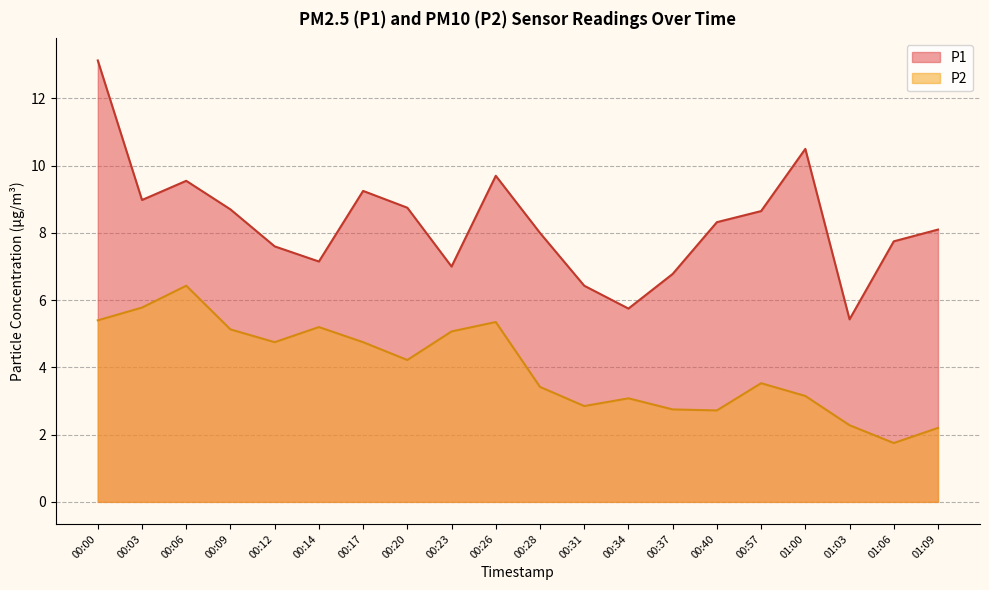

Which has a higher value, 00:20 or 00:03?

00:03